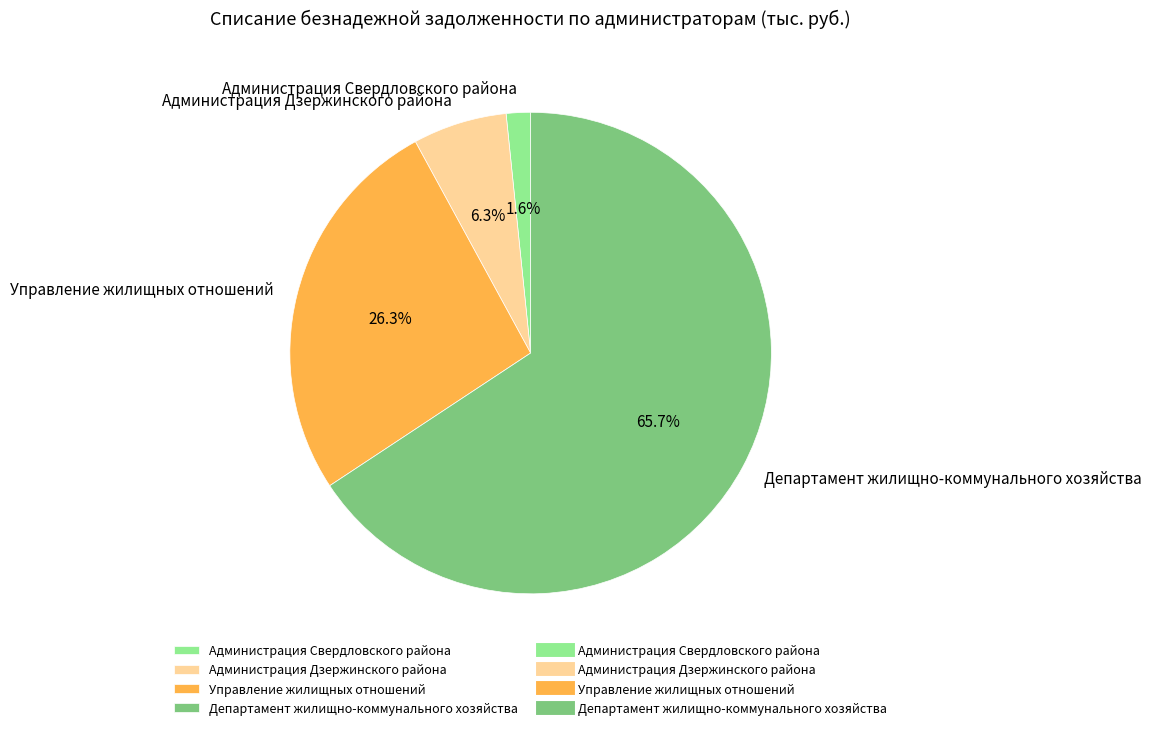

What percentage is the Управление жилищных отношений slice, to the nearest percent?

26%